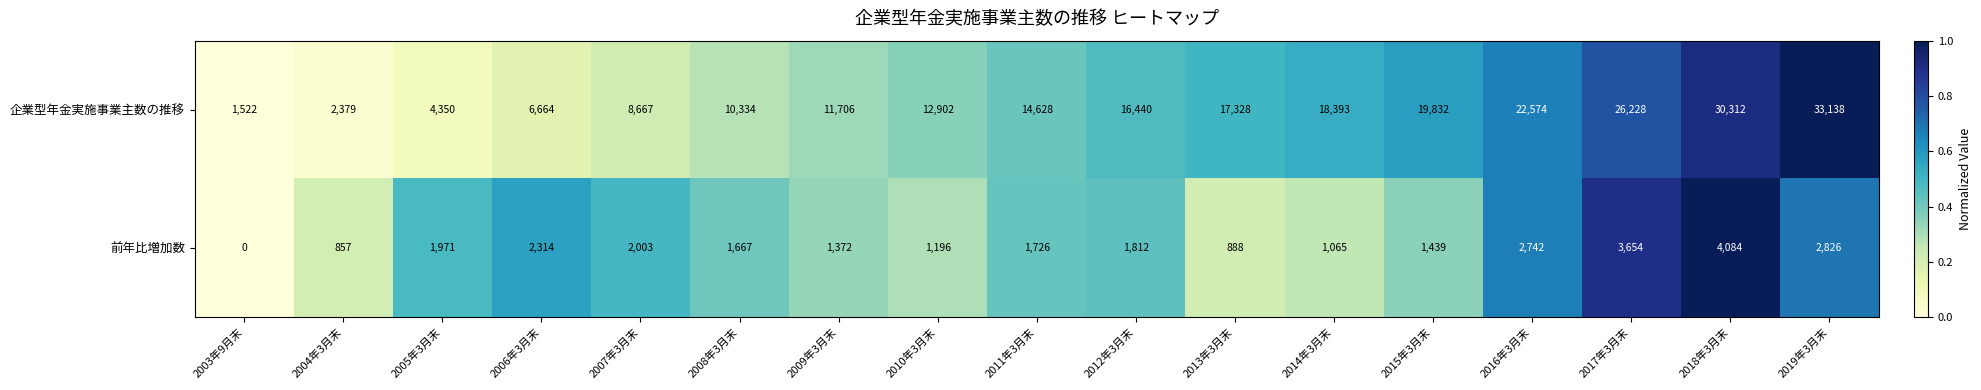

Which series has the largest range (max minus min)?

企業型年金実施事業主数の推移